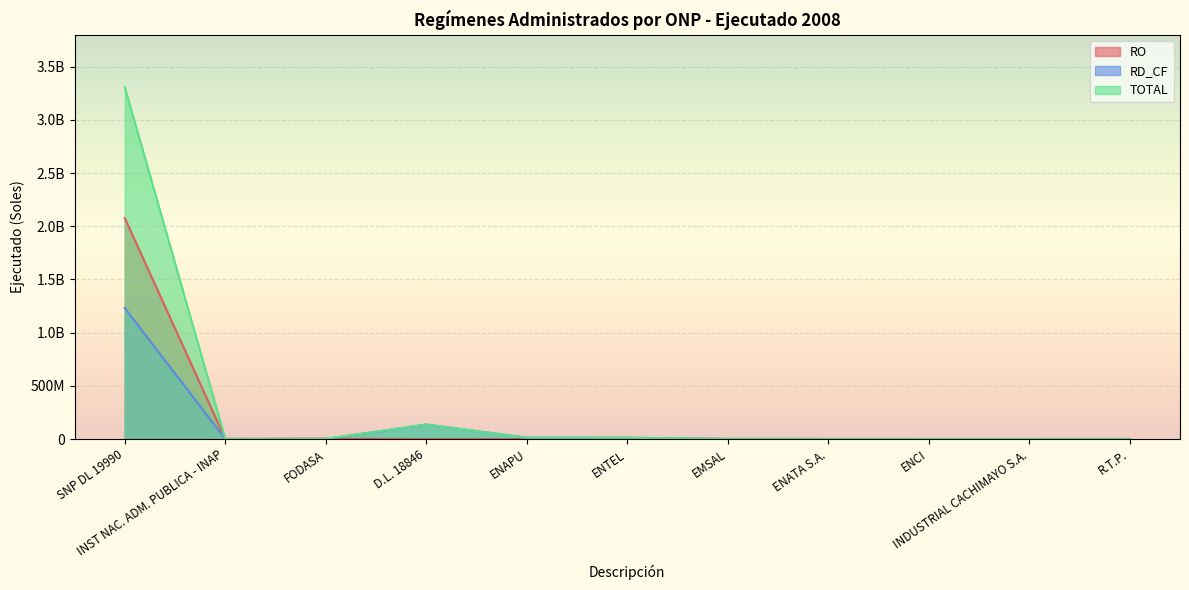

How many lines are shown in the chart?

3